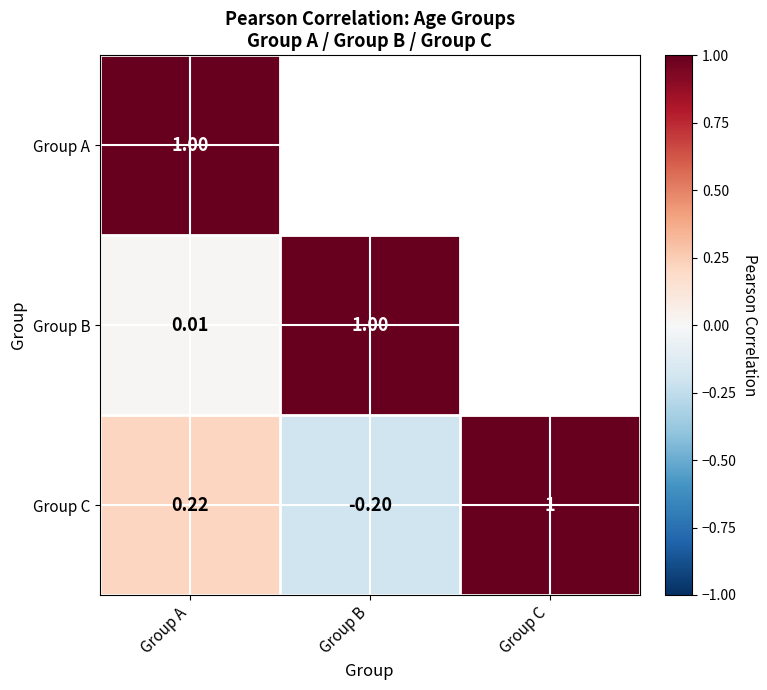

What is the maximum value shown in the chart?

1.0